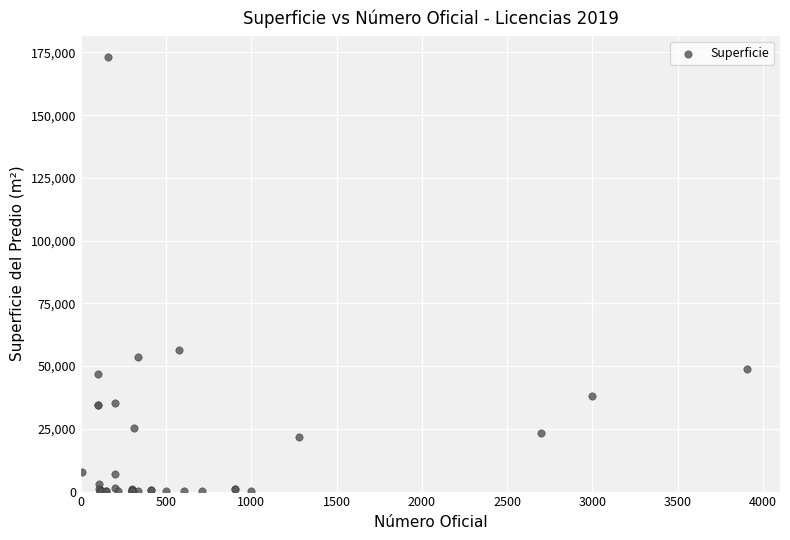

What Y value in the scatter plot is closest to 86573?

56240.0